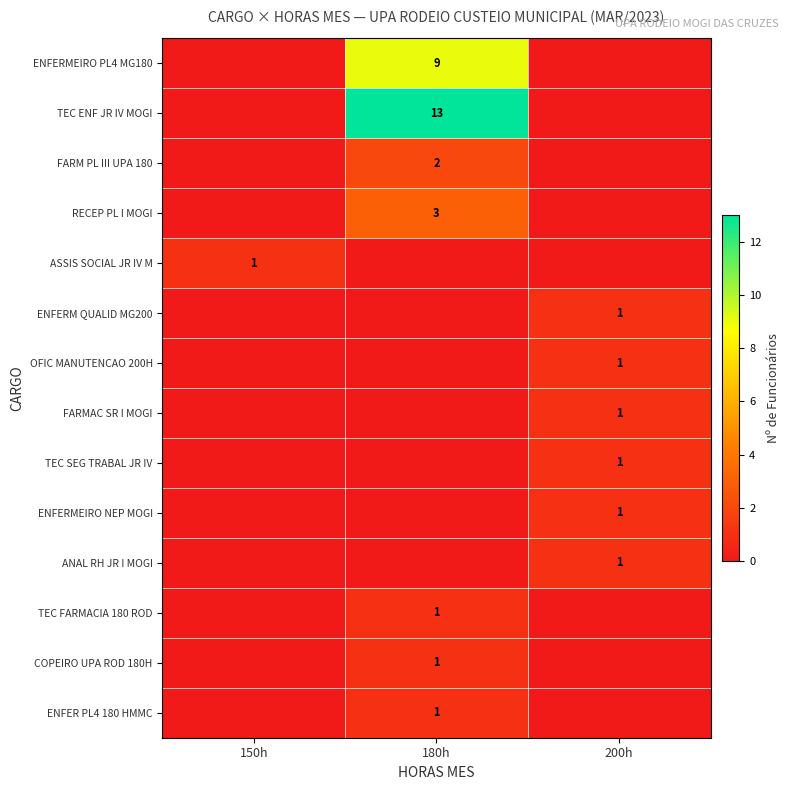

The ENFERM QUALID MG200 series shows 1 at 200h. True or false?

True